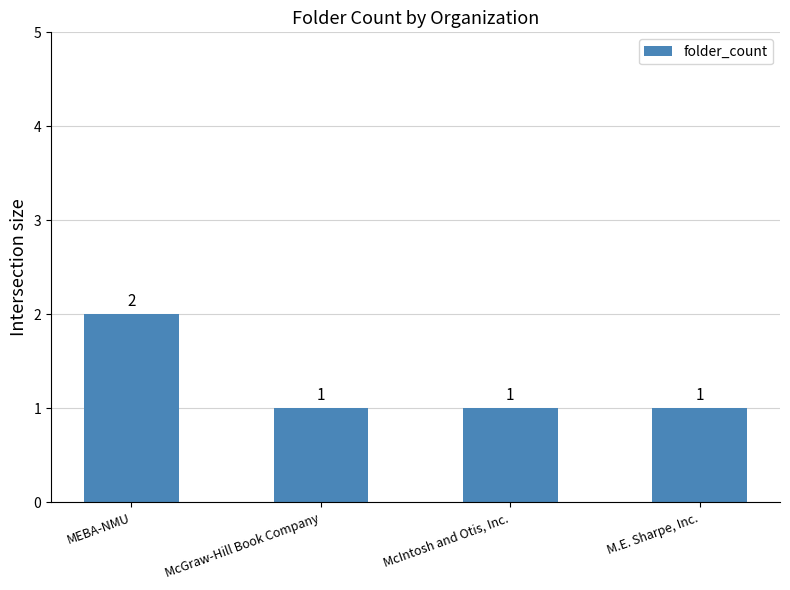

Reading left to right, what are all the values shown in this chart?

MEBA-NMU=2	McGraw-Hill Book Company=1	McIntosh and Otis, Inc.=1	M.E. Sharpe, Inc.=1